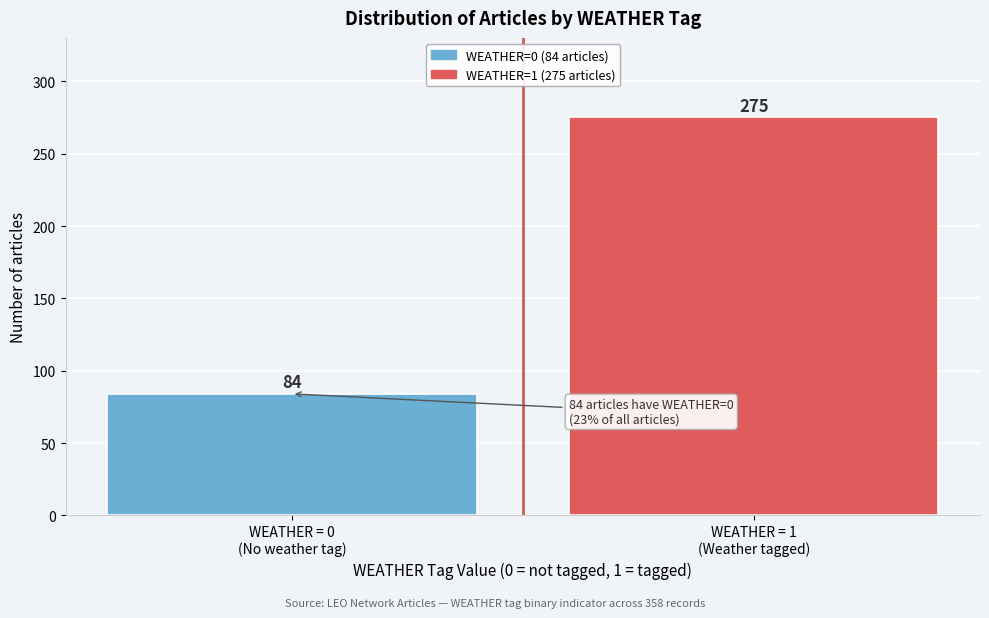

Reading left to right, extract all data points from this chart.

84	275